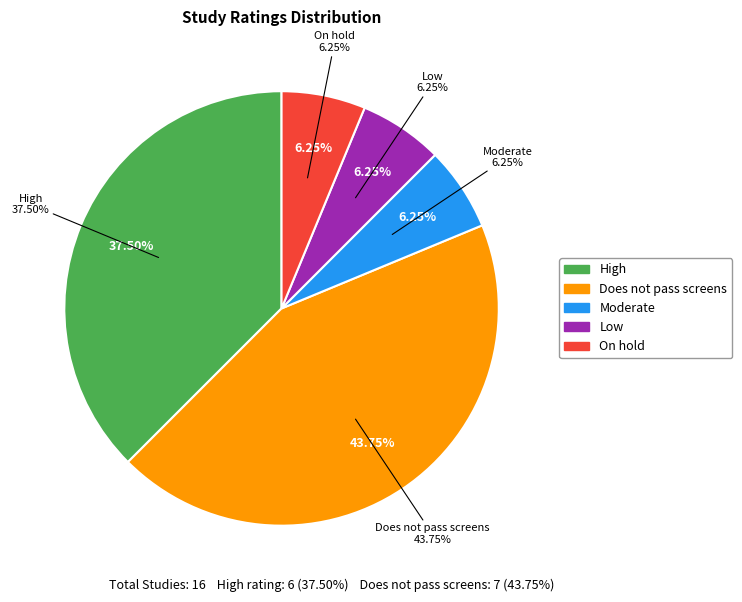

What is the total percentage of Moderate and On hold?

12.5%